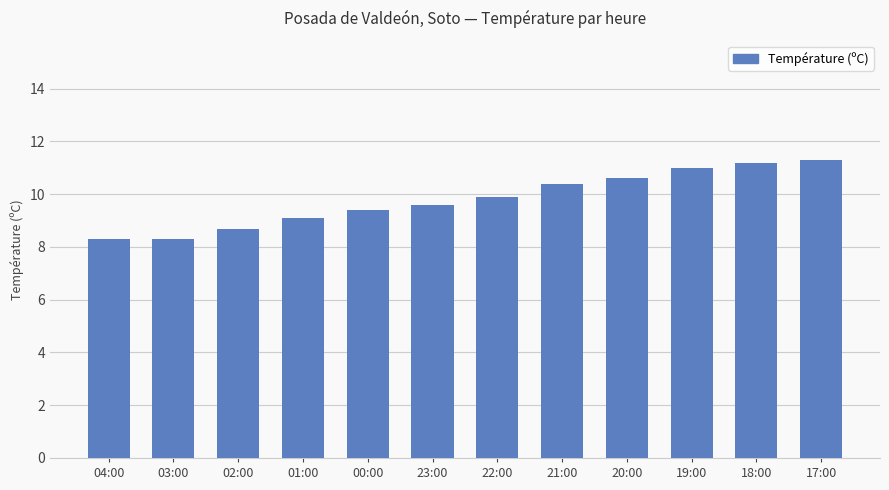

How many categories are shown in the chart?

12